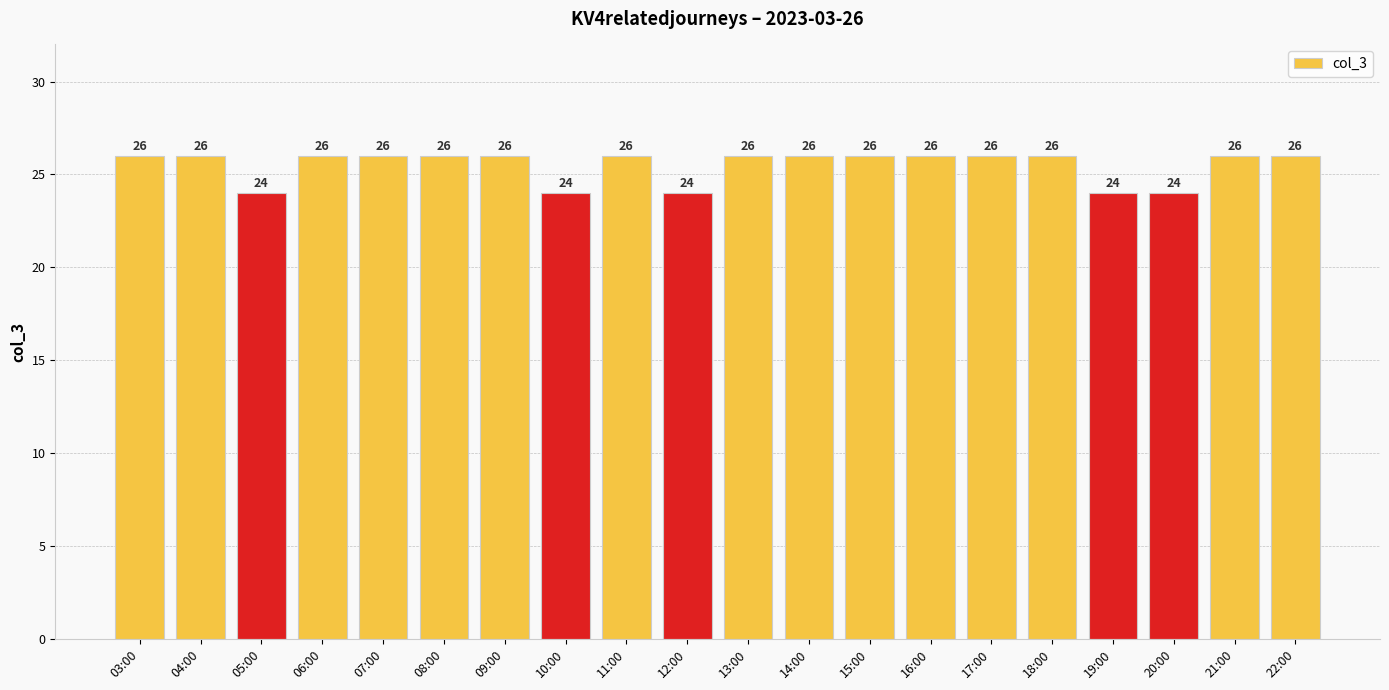

Count the values in the range 26 to 27.

15